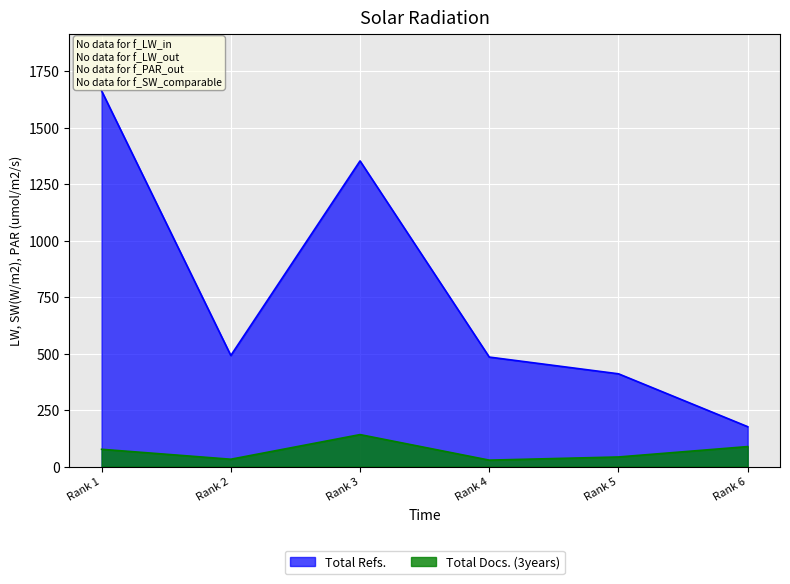

Is it true that Total Docs. (3years) equals 62 at Rank 6?

False